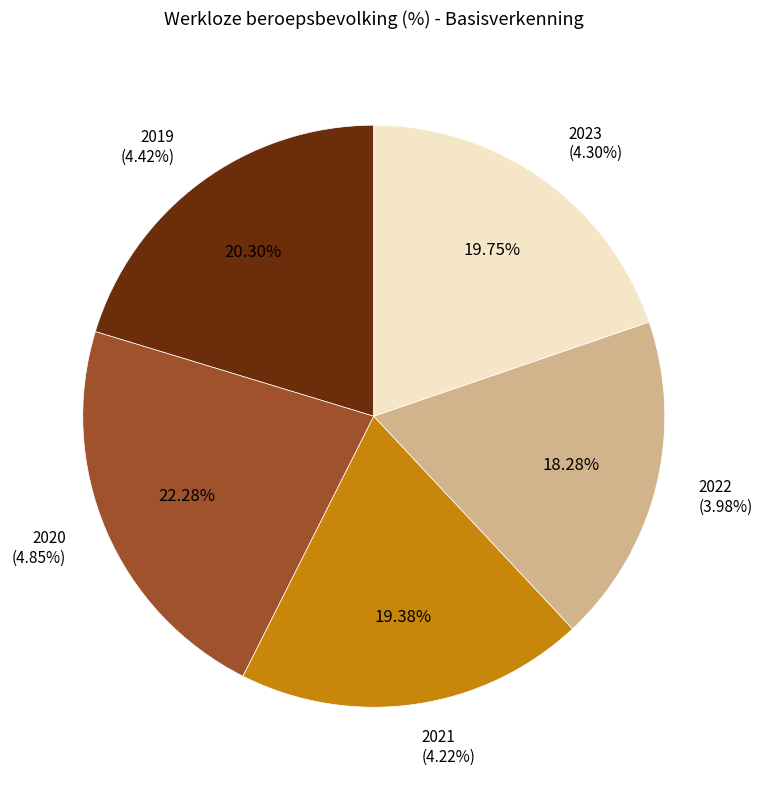

What is the change in value from 2019 to 2022?

-0.4